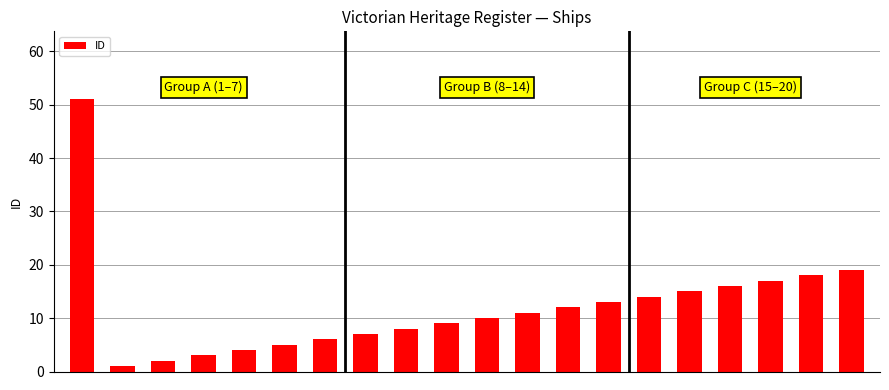

What is the difference between the maximum and minimum values?

50